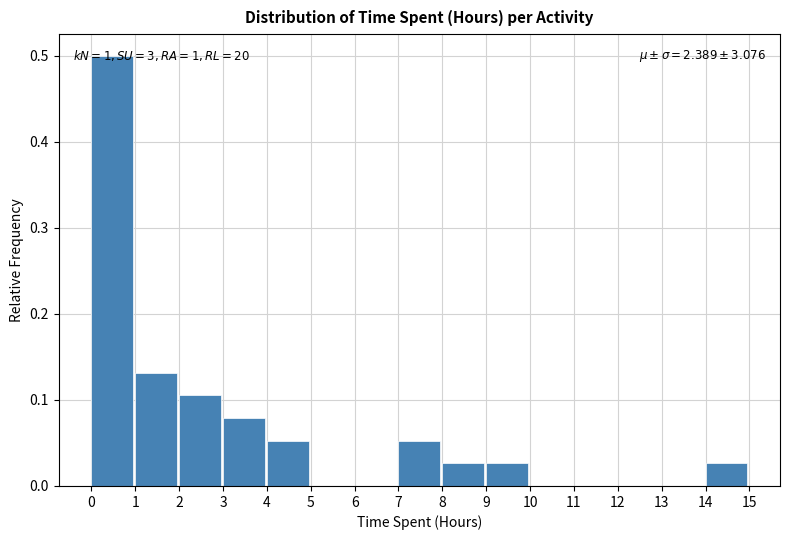

Over which range of the x-axis is the bar tallest?

0 to 1